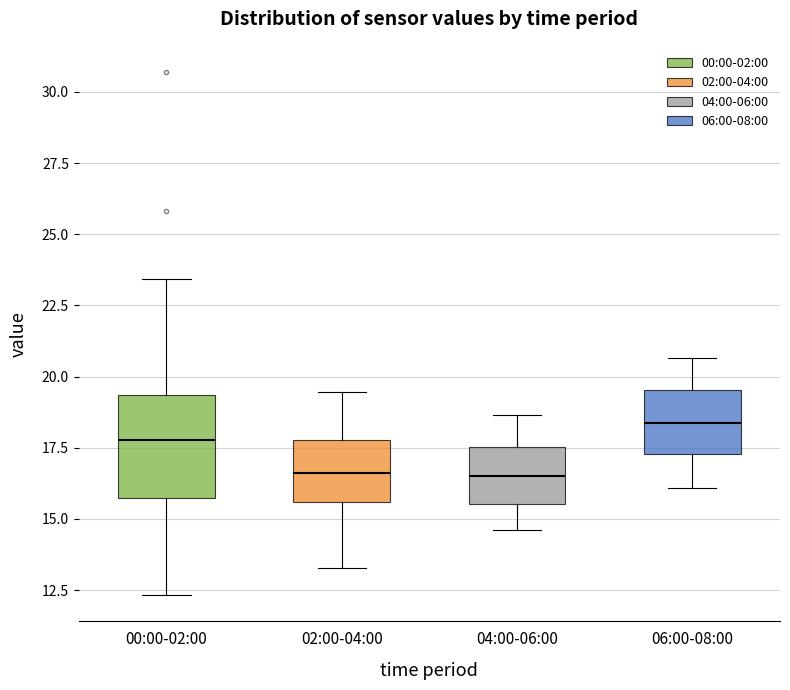

Where does the median line of the box for 00:00-02:00 sit on the y-axis? The values are not printed on the chart, so give them approximately, as read against the axis.

18.0